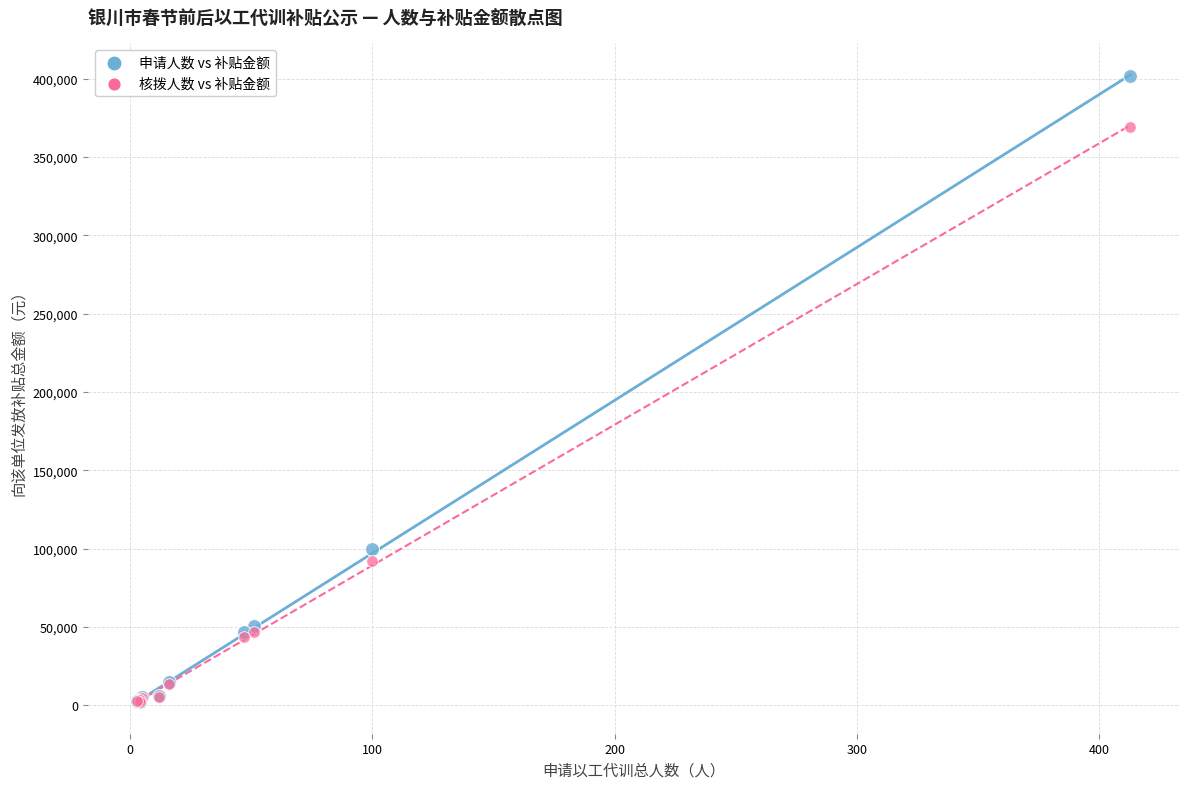

What are all the series names shown in the legend?

申请人数 vs 补贴金额, 核拨人数 vs 补贴金额